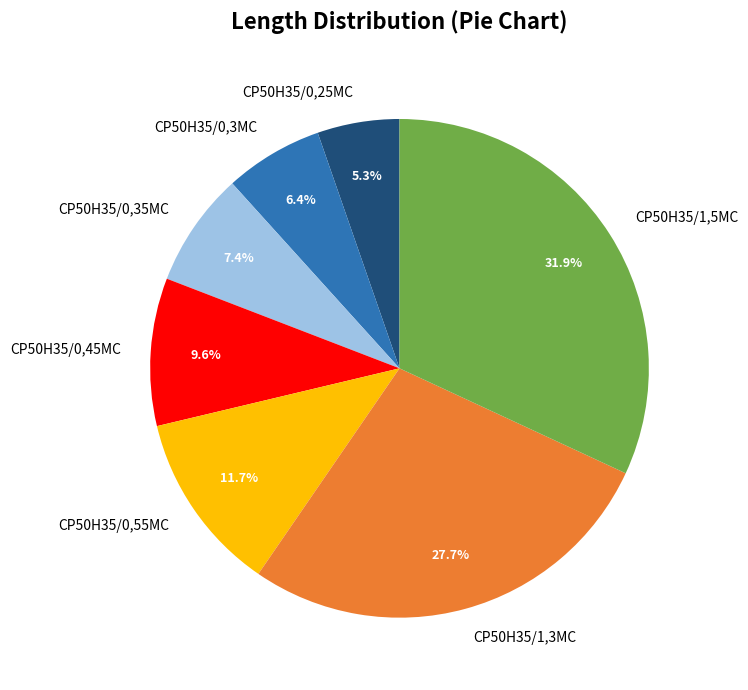

Which slice is the smallest?

CP50H35/0,25MC